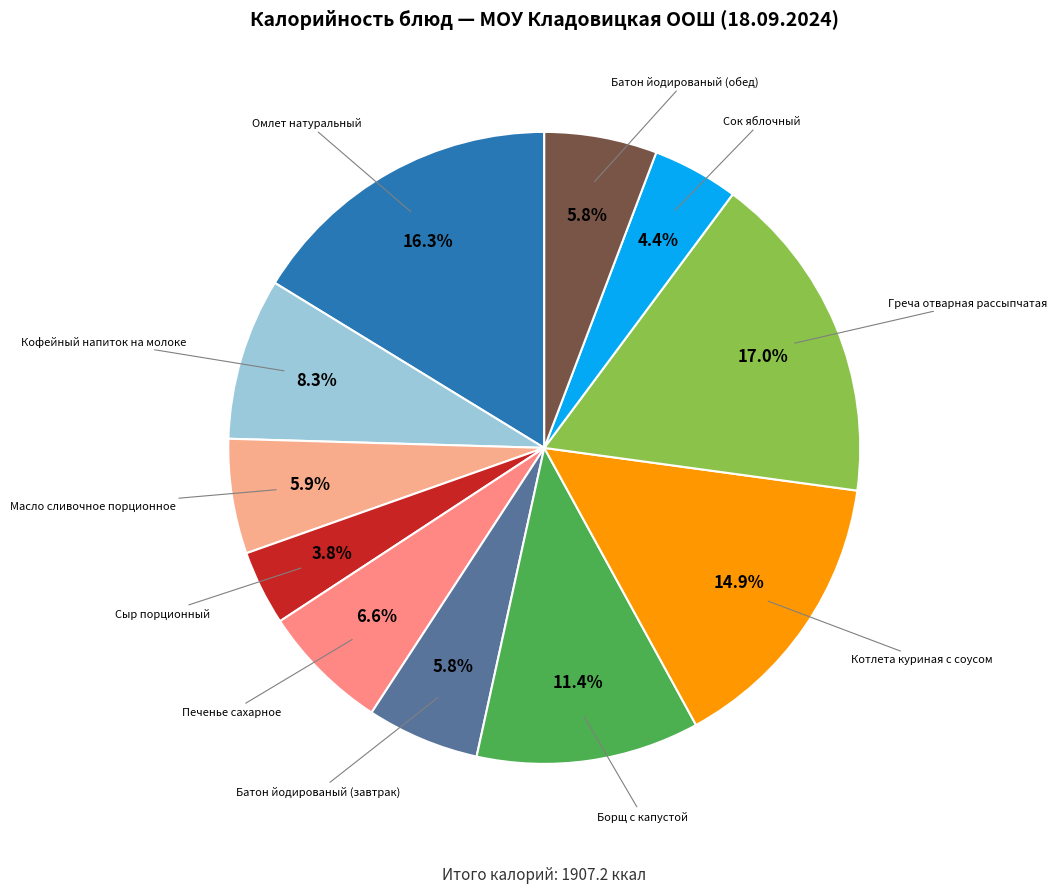

Count the number of slices in the pie.

11